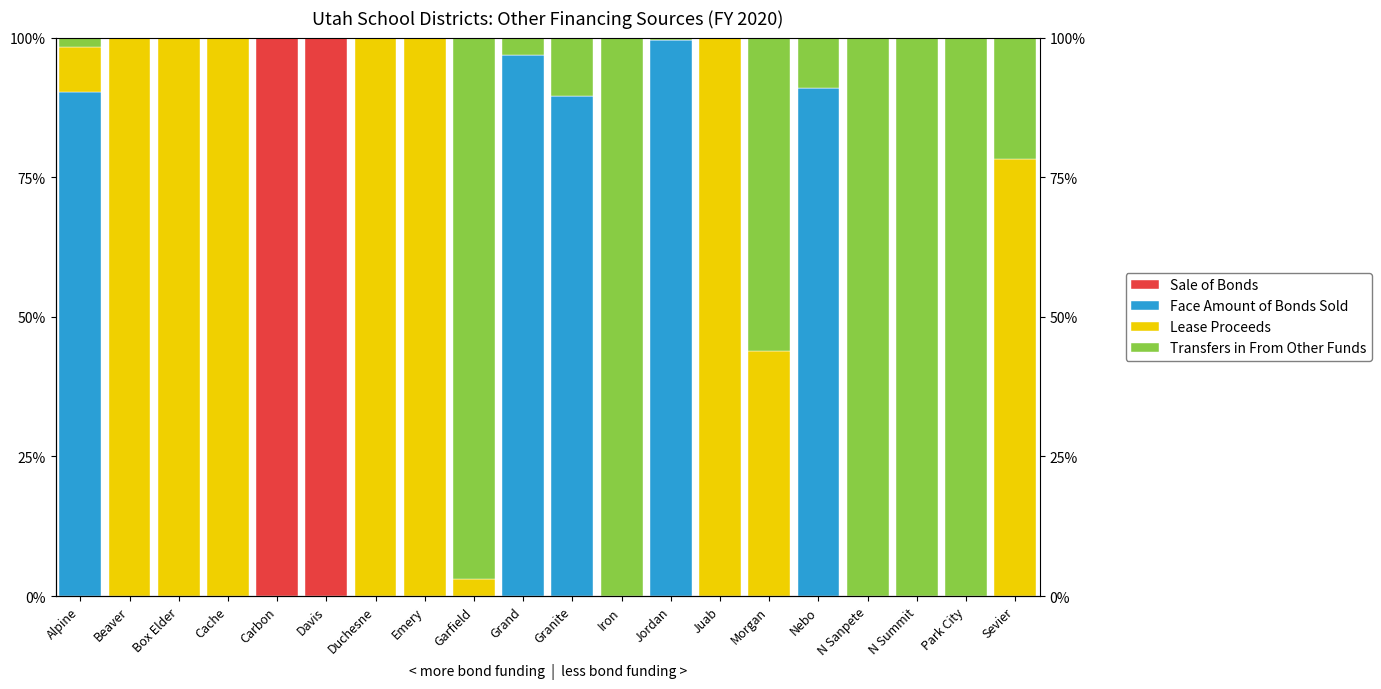

What is the label of the 20th bar from the left?

Sevier